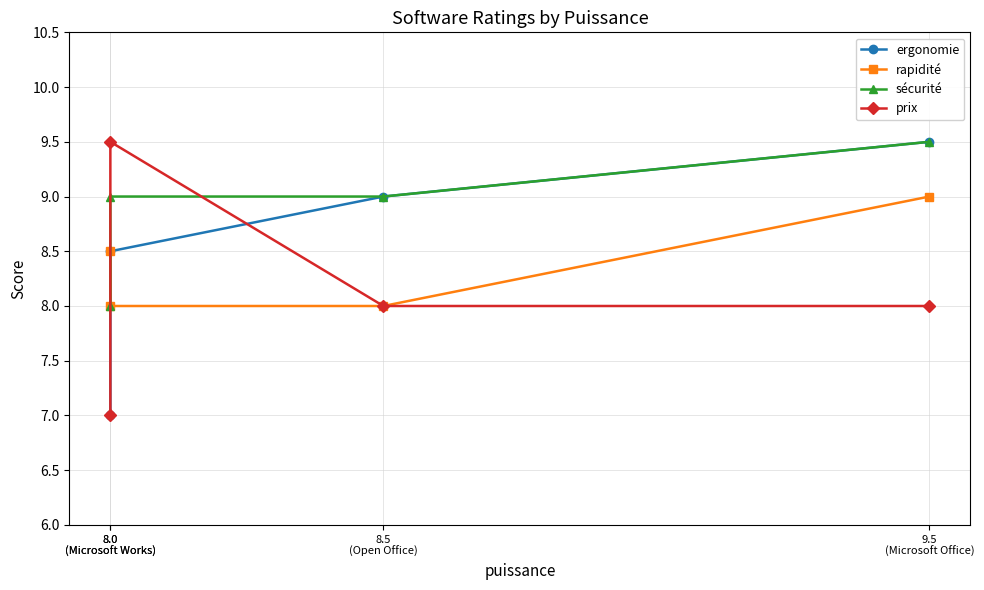

Count the prix values in the range 8 to 9.

2